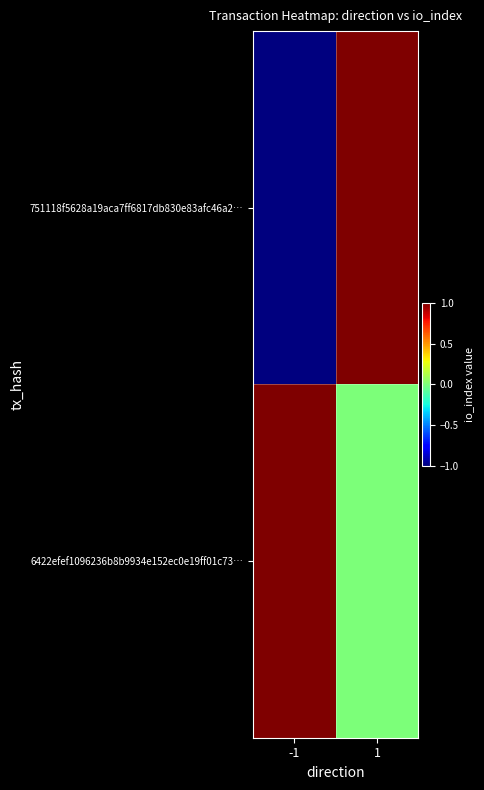

Which label corresponds to the largest value in the chart?

1